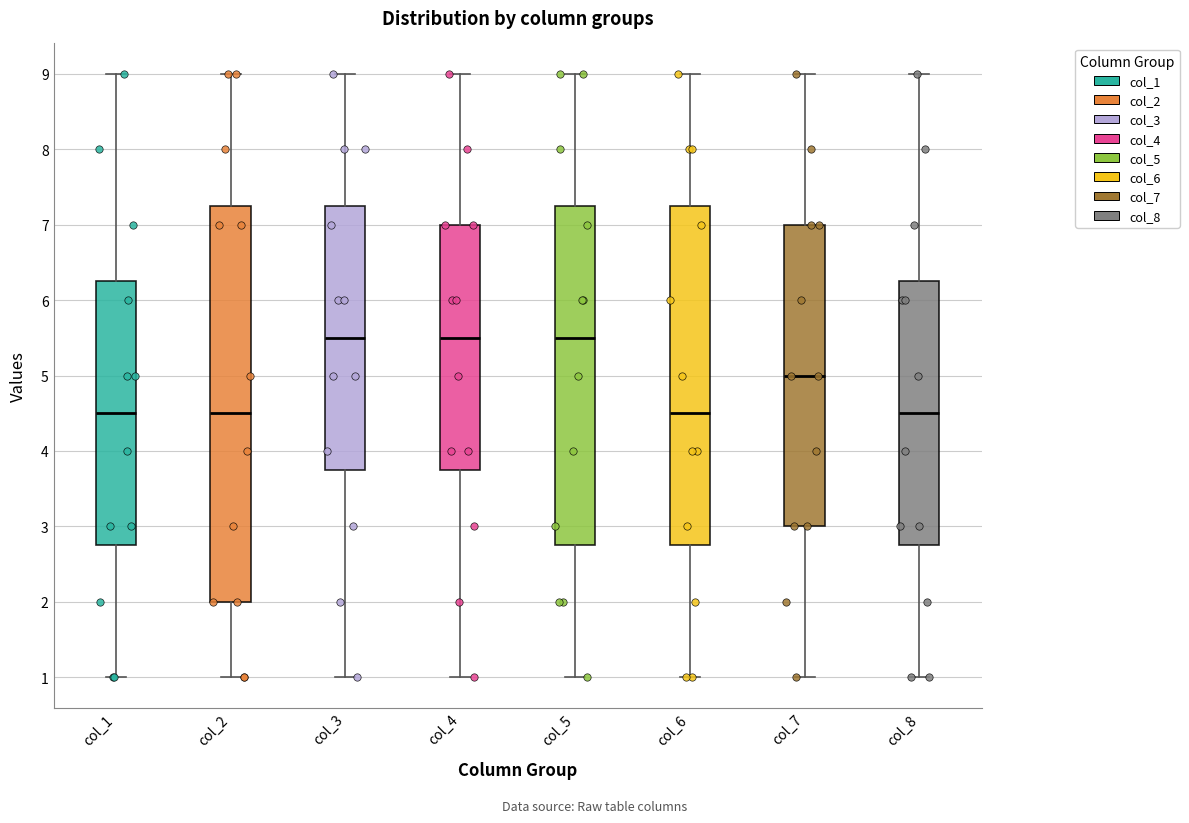

Comparing the boxes themselves (not the whiskers), which one is the tallest?

col_2